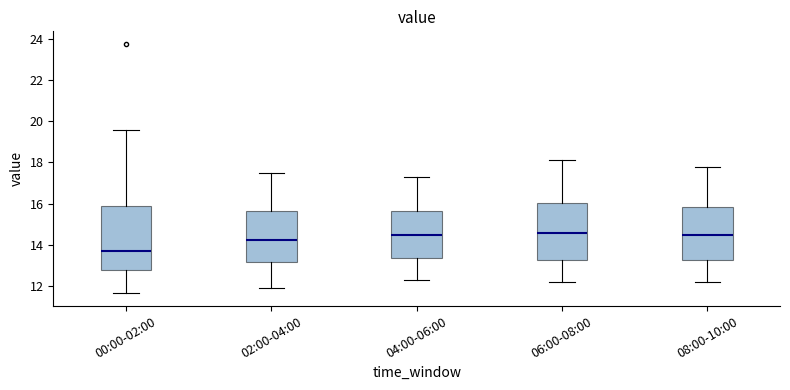

Where does the lower whisker of the box for 06:00-08:00 end on the y-axis? The values are not printed on the chart, so give them approximately, as read against the axis.

12.2